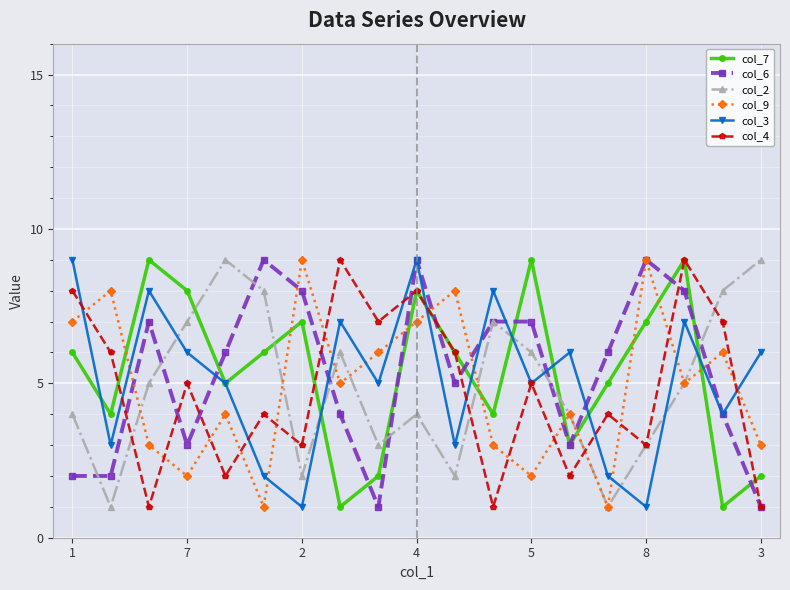

What is the greatest value displayed?

9